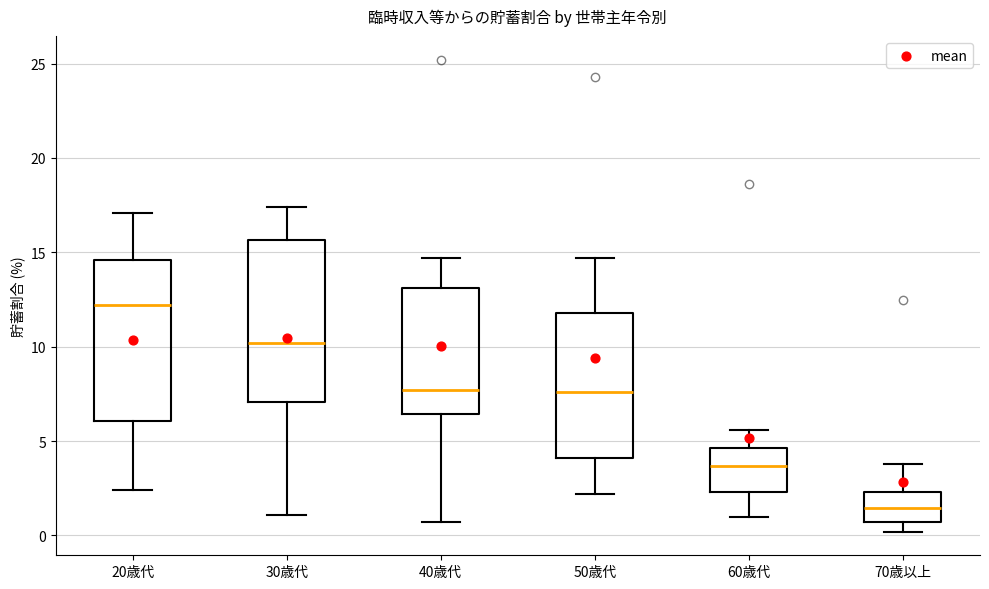

Reading left to right, read every box against the y-axis: the position of its median line, the range the box covers, and the ends of its whiskers. The values are not printed on the chart, so give them approximately, as read against the axis.

20歳代: median 12.0, box 6.0 to 14.5, whiskers 2.5 to 17.0
30歳代: median 10.0, box 7.0 to 15.5, whiskers 1.0 to 17.5
40歳代: median 7.5, box 6.5 to 13.0, whiskers 0.5 to 14.5
50歳代: median 7.5, box 4.0 to 12.0, whiskers 2.0 to 14.5
60歳代: median 3.5, box 2.5 to 4.5, whiskers 1.0 to 5.5
70歳以上: median 1.5, box 0.5 to 2.5, whiskers 0.0 to 4.0